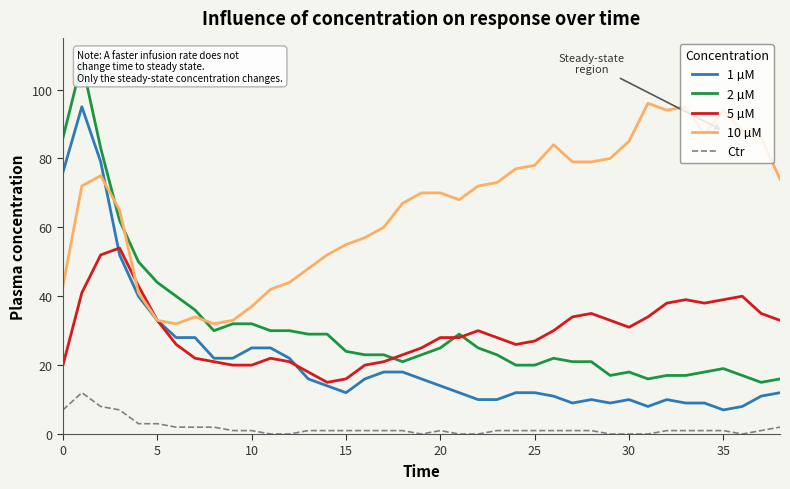

Is the value of 2 µM at 28 greater than the value of 10 µM at 28?

No